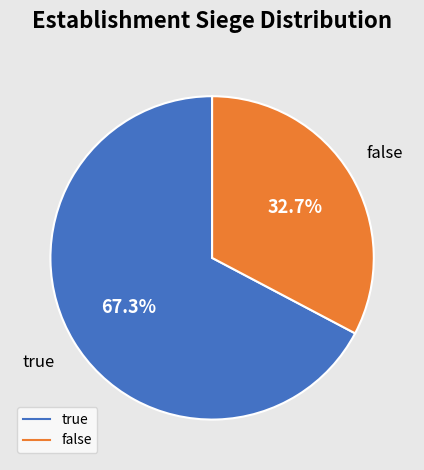

What is the largest slice in the pie chart?

true